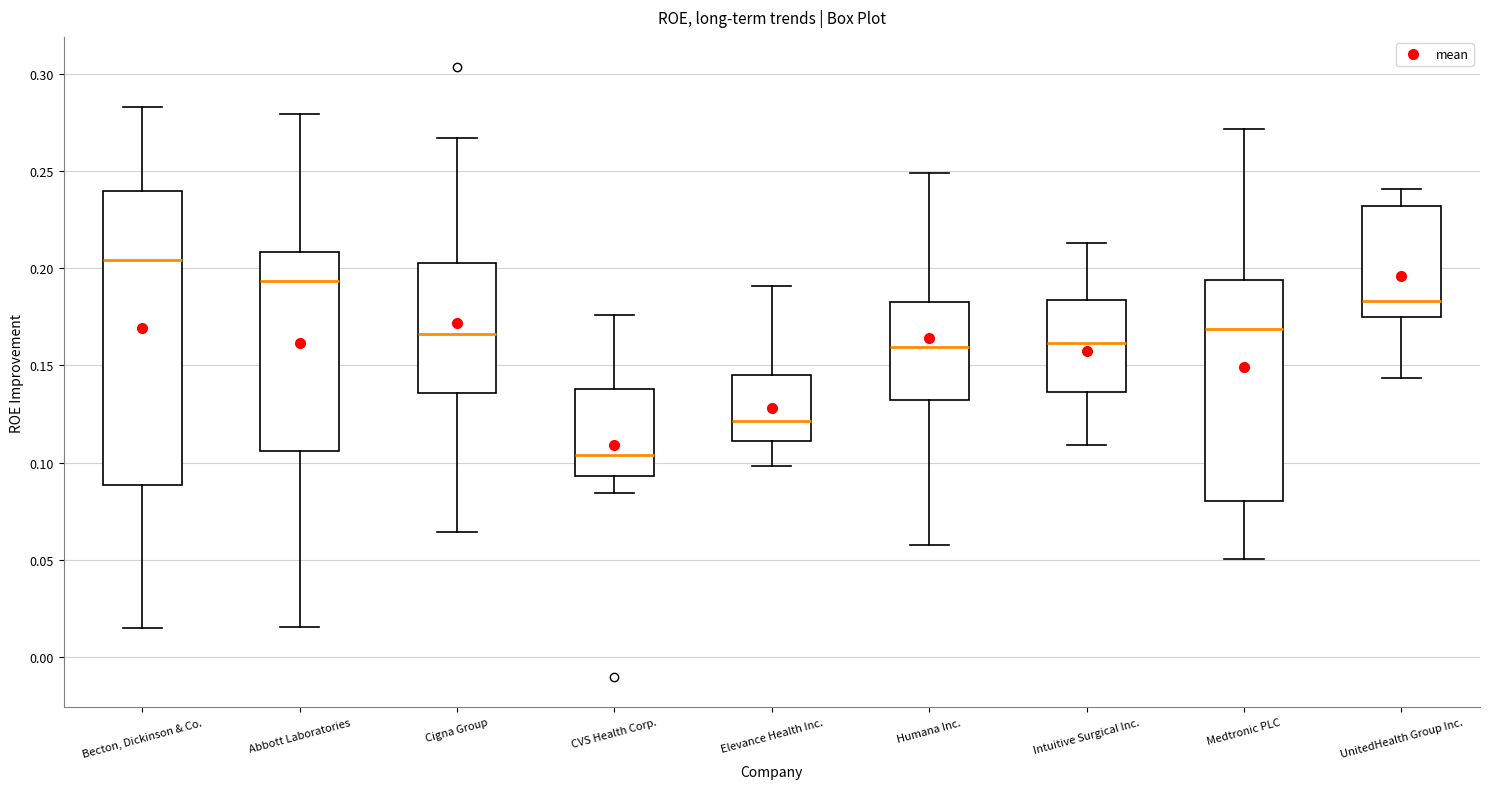

Reading left to right, transcribe this box plot: for each box, give where its median line is, the range the box spans, and where its two whiskers end, as read against the y-axis. The values are not printed on the chart, so give them approximately, as read against the axis.

Becton, Dickinson & Co.: median 0.205, box 0.090 to 0.240, whiskers 0.015 to 0.285
Abbott Laboratories: median 0.195, box 0.105 to 0.210, whiskers 0.015 to 0.280
Cigna Group: median 0.165, box 0.135 to 0.200, whiskers 0.065 to 0.265
CVS Health Corp.: median 0.105, box 0.095 to 0.140, whiskers 0.085 to 0.175
Elevance Health Inc.: median 0.120, box 0.110 to 0.145, whiskers 0.100 to 0.190
Humana Inc.: median 0.160, box 0.130 to 0.180, whiskers 0.060 to 0.250
Intuitive Surgical Inc.: median 0.160, box 0.135 to 0.185, whiskers 0.110 to 0.215
Medtronic PLC: median 0.170, box 0.080 to 0.195, whiskers 0.050 to 0.270
UnitedHealth Group Inc.: median 0.185, box 0.175 to 0.230, whiskers 0.145 to 0.240